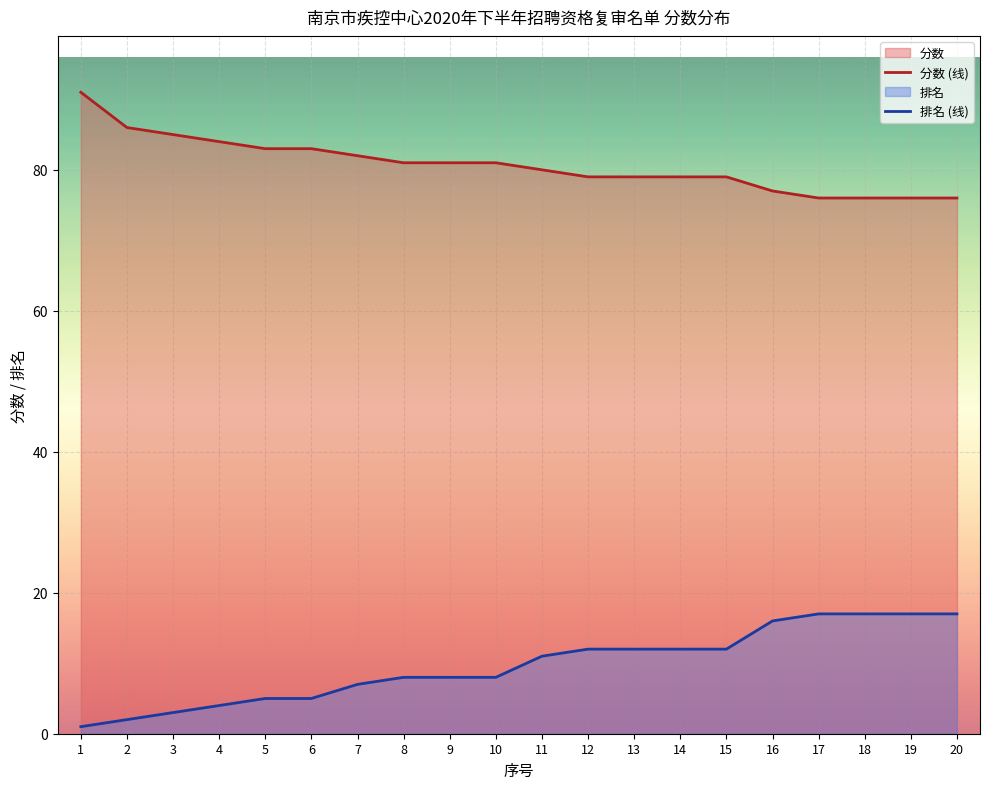

List the series in order of their overall mean, lowest first.

排名 (线), 分数 (线)